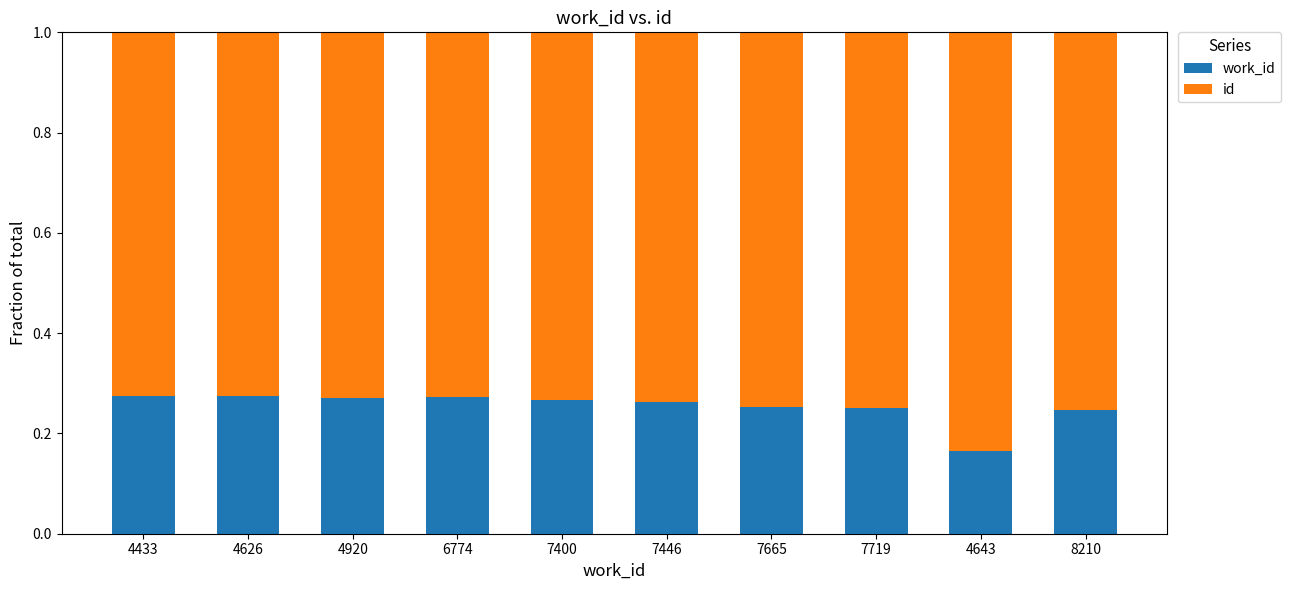

What is the total value across all series at 4920?

1.0